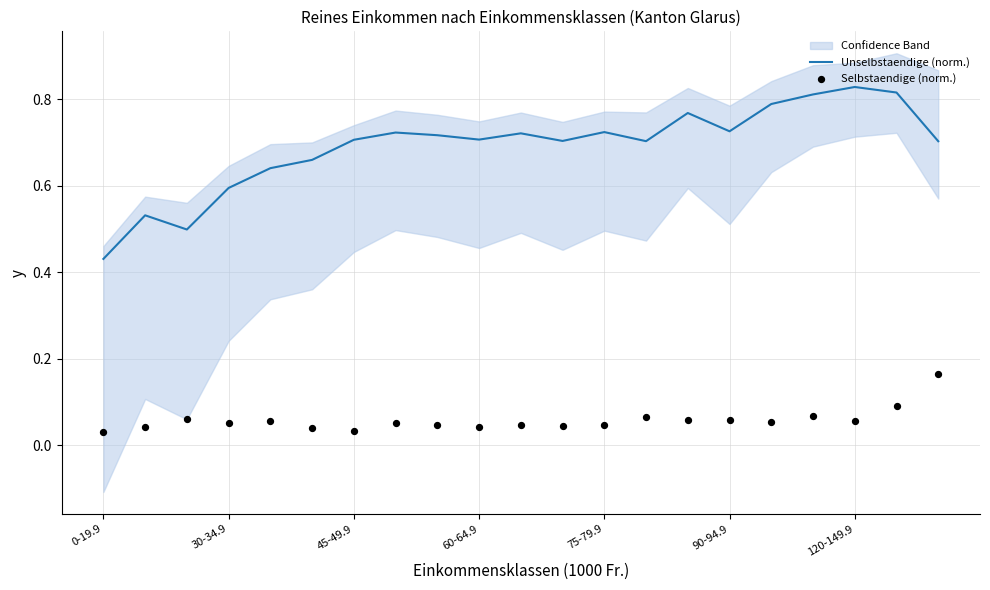

Where is Unselbstaendige (norm.) nearest to the value 0?

0-19.9